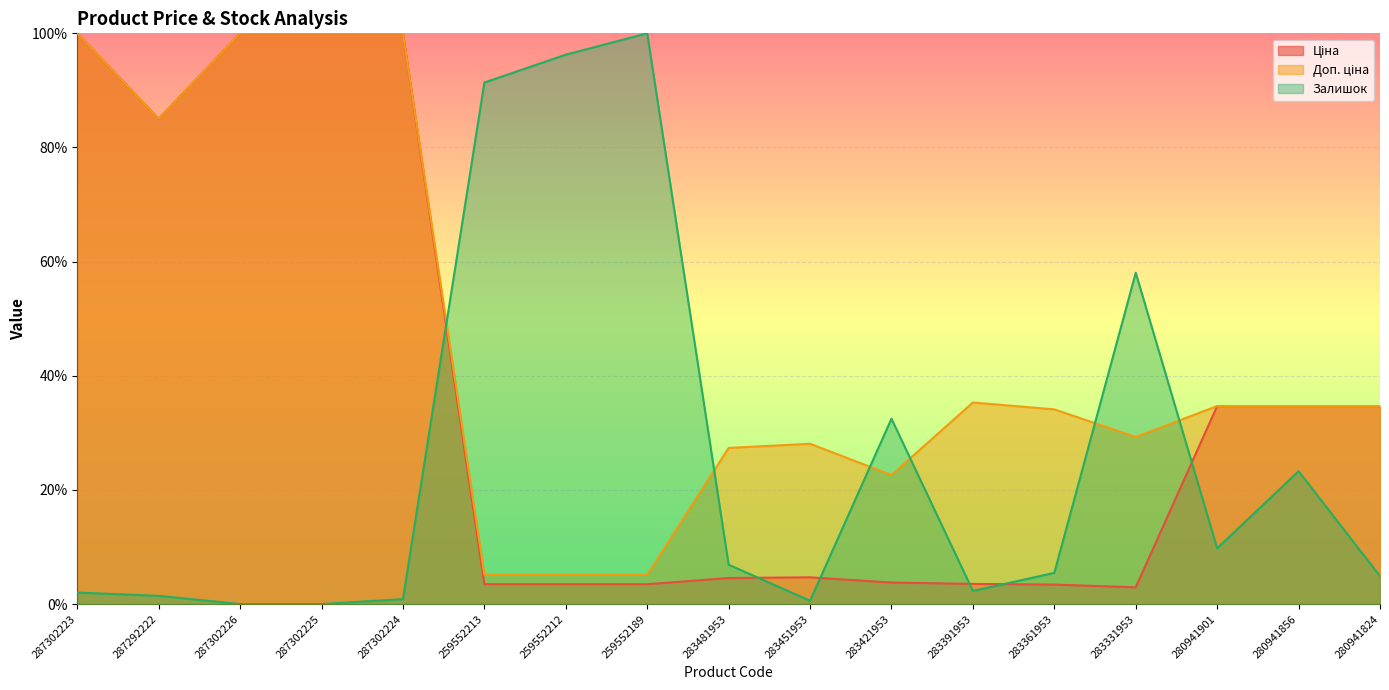

The value of Ціна at 259552189 is 3.5. True or false?

True